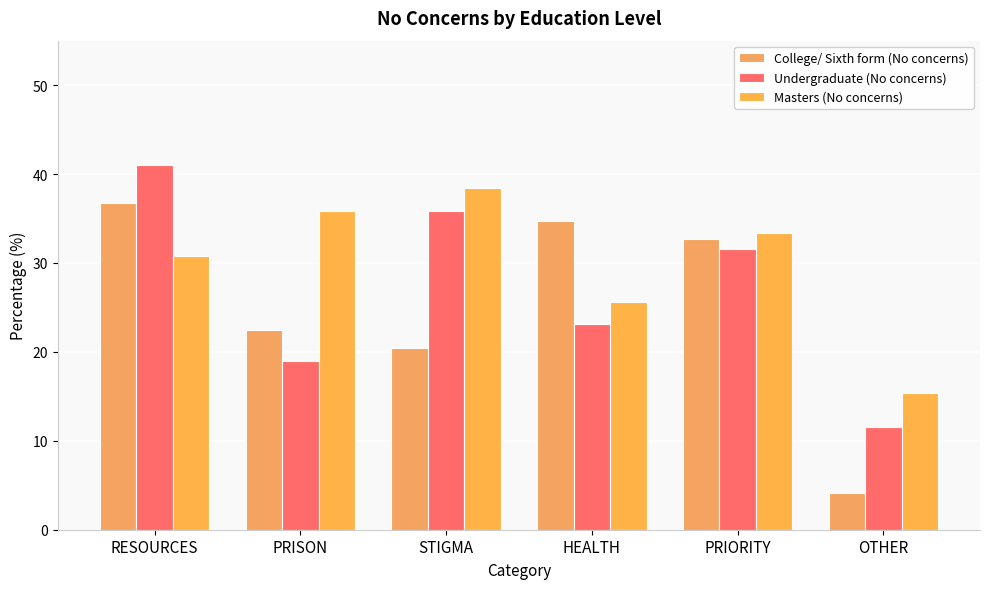

What is the difference between the maximum and minimum values in the College/ Sixth form (No concerns) series?

32.7